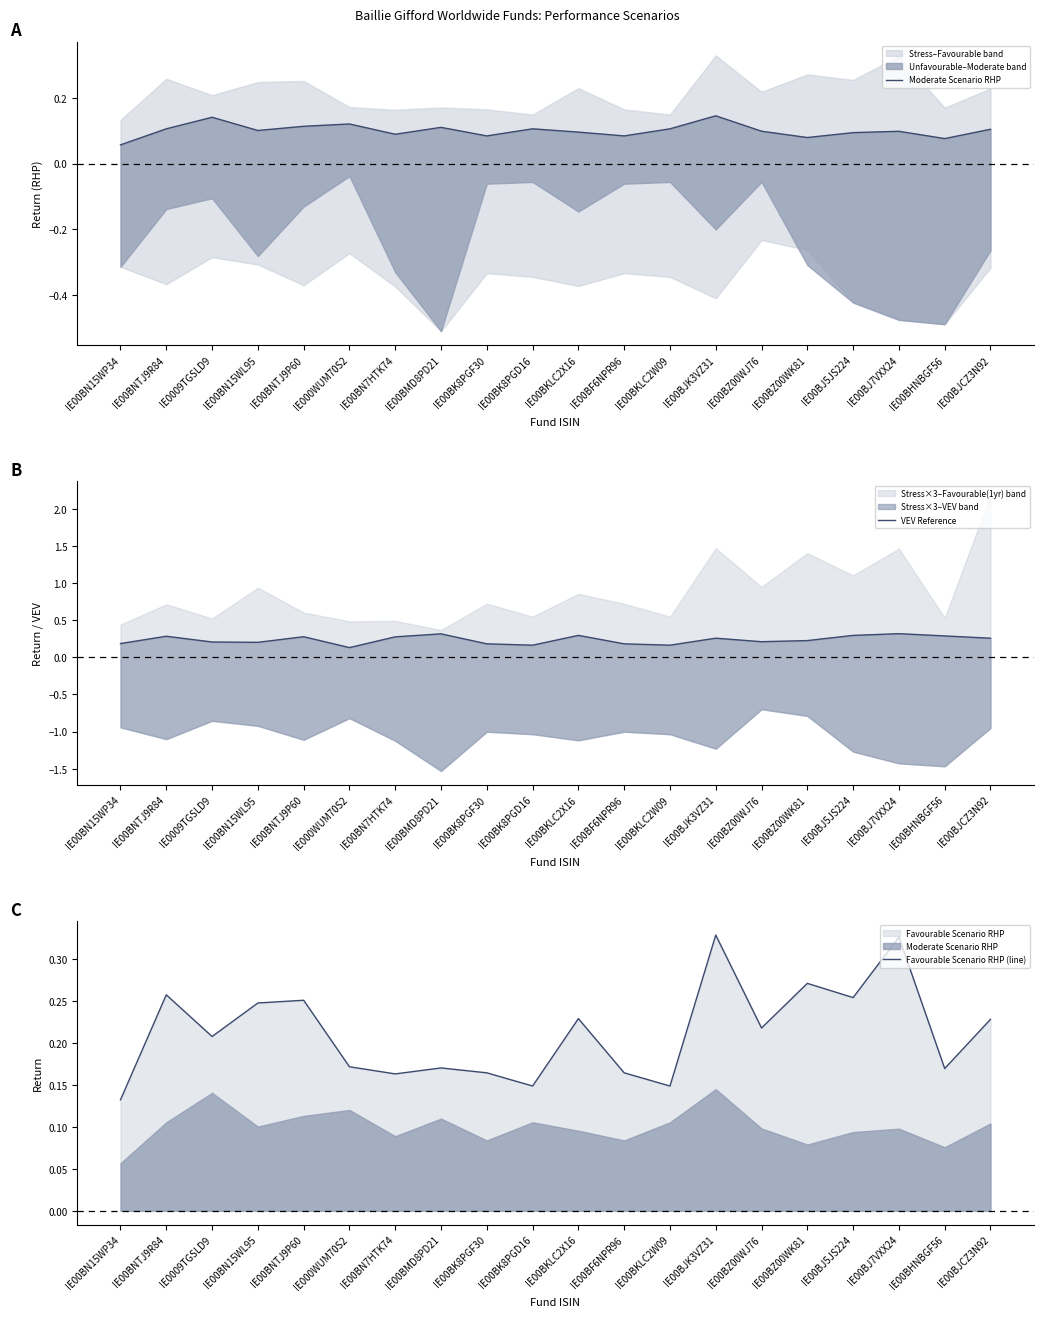

Reading right to left, extract all data points from this chart.

Moderate Scenario RHP: 0.1	0.1	0.1	0.1	0.1	0.1	0.1	0.1	0.1	0.1	0.1	0.1	0.1	0.1	0.1	0.1	0.1	0.1	0.1	0.1
VEV Reference: 0.3	0.3	0.3	0.3	0.2	0.2	0.3	0.2	0.2	0.3	0.2	0.2	0.3	0.3	0.1	0.3	0.2	0.2	0.3	0.2
Favourable Scenario RHP (line): 0.2	0.2	0.3	0.3	0.3	0.2	0.3	0.1	0.2	0.2	0.1	0.2	0.2	0.2	0.2	0.3	0.2	0.2	0.3	0.1